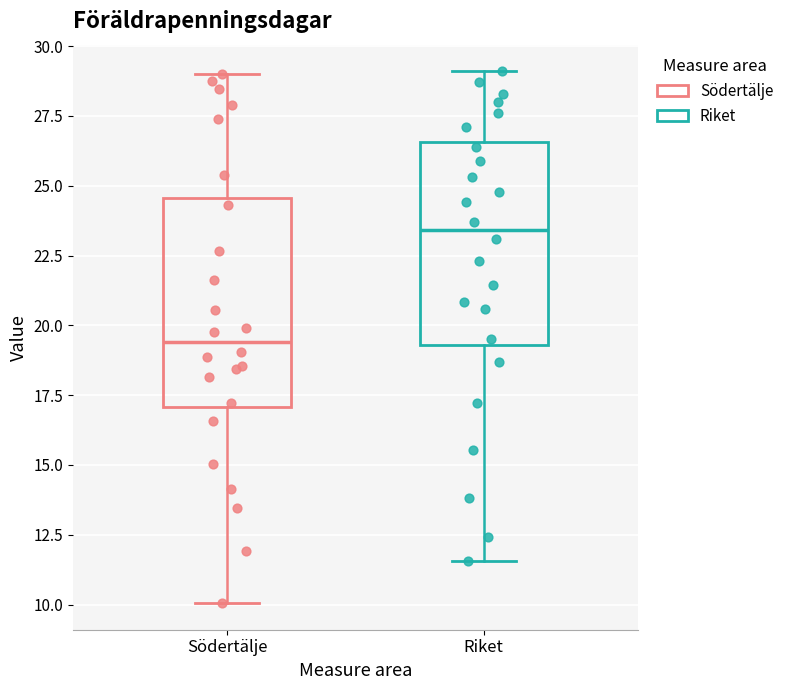

Where does the upper whisker of the box for Riket end on the y-axis? The values are not printed on the chart, so give them approximately, as read against the axis.

29.0